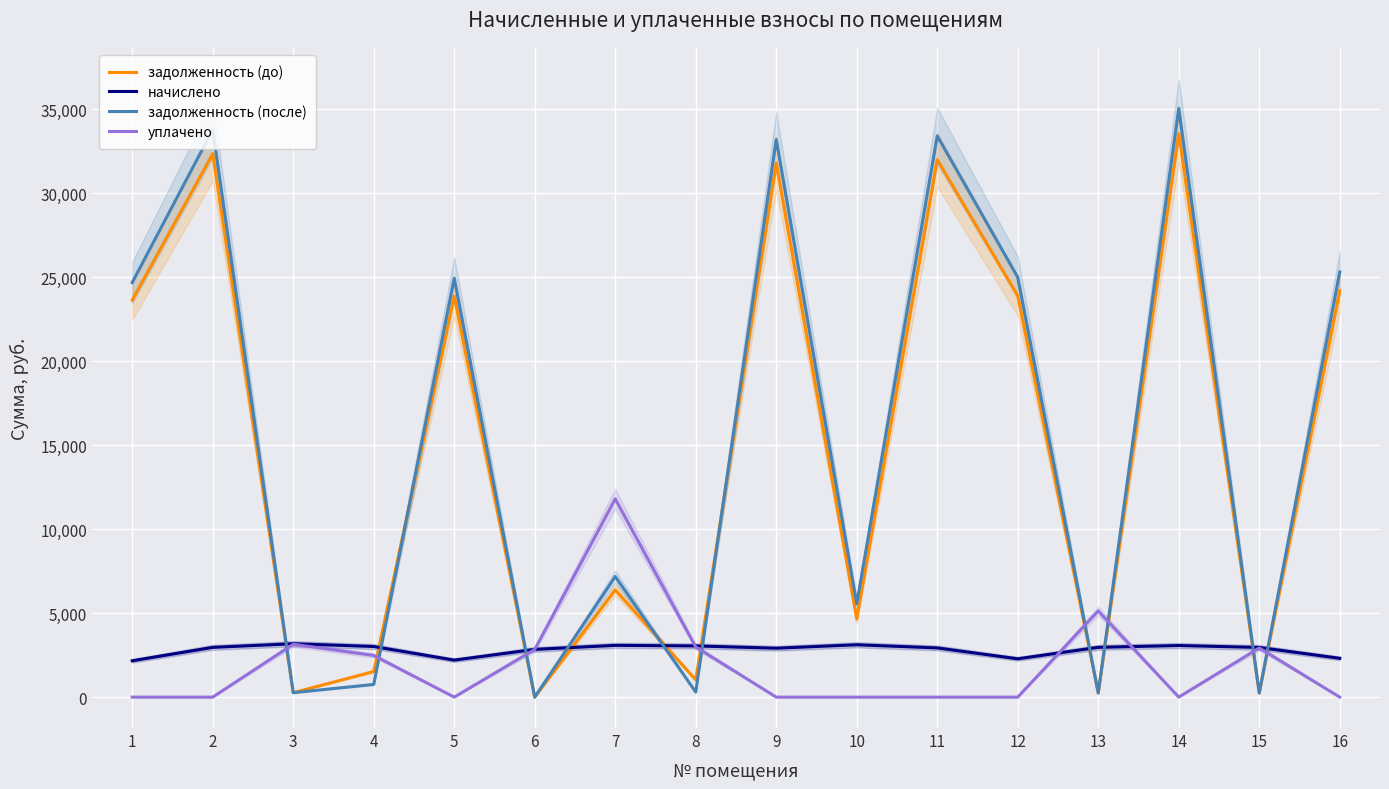

Reading left to right, what are all the values shown in this chart?

задолженность (до): 1=23640.7	2=32355.4	3=264.9	4=1524.4	5=23875.8	6=0.0	7=6383.5	8=1028.0	9=31798.1	10=4652.3	11=32002.1	12=23895.9	13=247.0	14=33561.9	15=246.4	16=24196.5
начислено: 1=2165.0	2=2962.9	3=3178.9	4=3013.9	5=2203.1	6=2841.7	7=3082.8	8=3049.8	9=2912.0	10=3118.0	11=2929.9	12=2281.9	13=2963.6	14=3073.4	15=2957.3	16=2310.7
задолженность (после): 1=24686.4	2=33786.6	3=264.9	4=756.4	5=24939.9	6=0.0	7=7179.6	8=302.1	9=33204.7	10=5554.7	11=33416.9	12=24998.1	13=247.0	14=35046.4	15=246.4	16=25312.7
уплачено: 1=0.0	2=0.0	3=3148.9	4=2483.0	5=0.0	6=2841.7	7=11801.3	8=2986.4	9=0.0	10=0.0	11=0.0	12=0.0	13=5132.2	14=0.0	15=2929.2	16=0.0